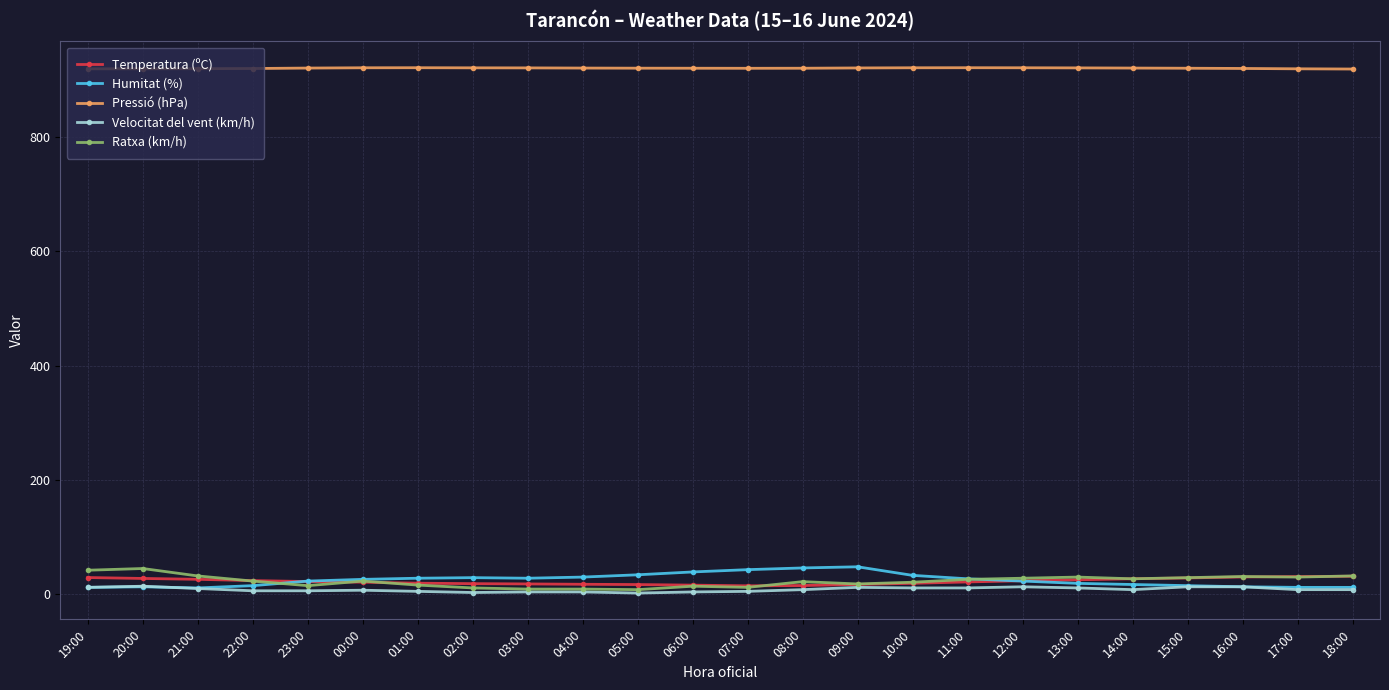

What is the difference between the Temperatura (ºC) values at 21:00 and 06:00?

10.2